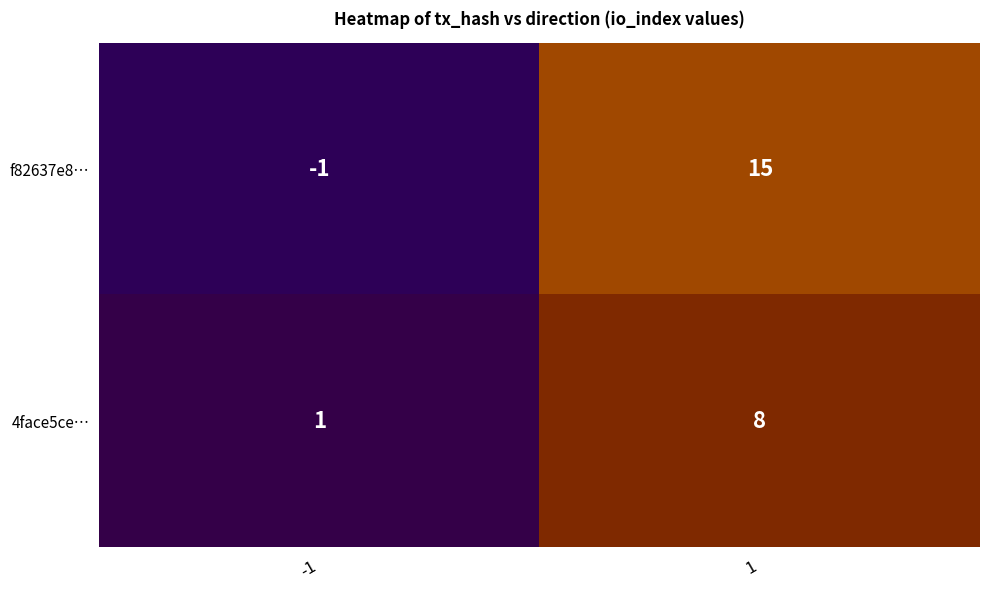

Which series has the largest total across all categories?

f82637e8…